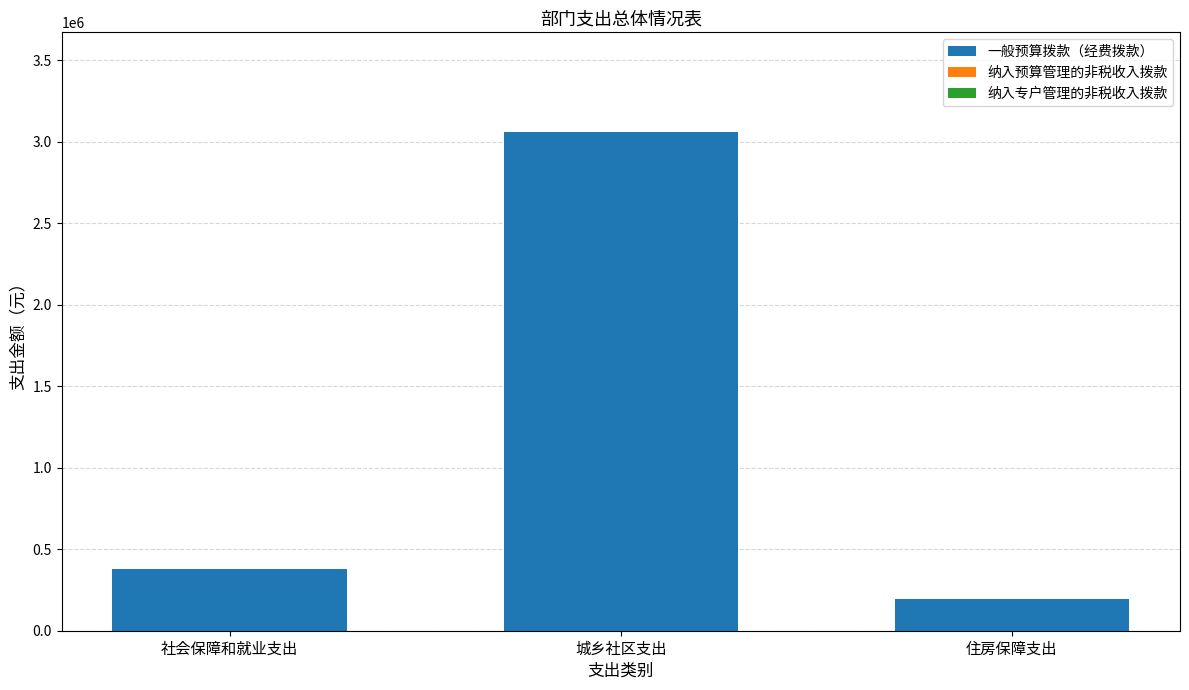

What is the label of the 2nd bar from the left?

城乡社区支出